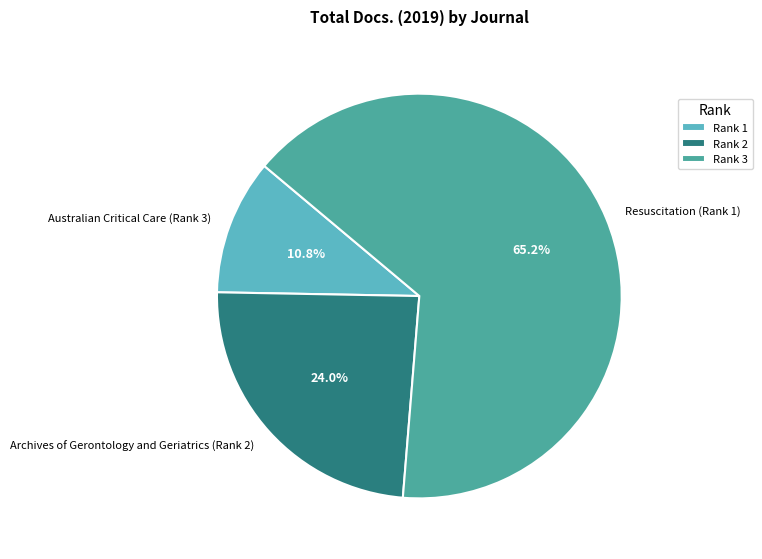

To the nearest percent, what is the difference between the Archives of Gerontology and Geriatrics (Rank 2) and Resuscitation (Rank 1) slice percentages?

41%